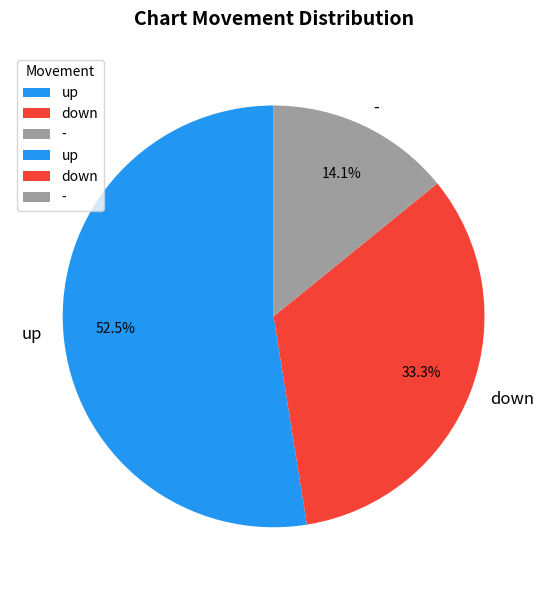

Which slice is the smallest?

-